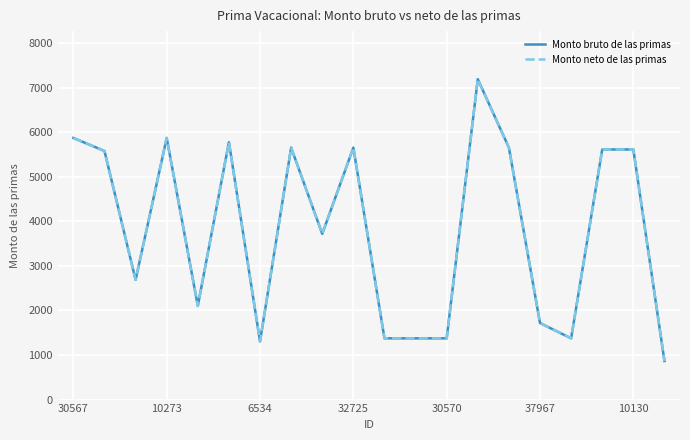

How many lines are shown in the chart?

2